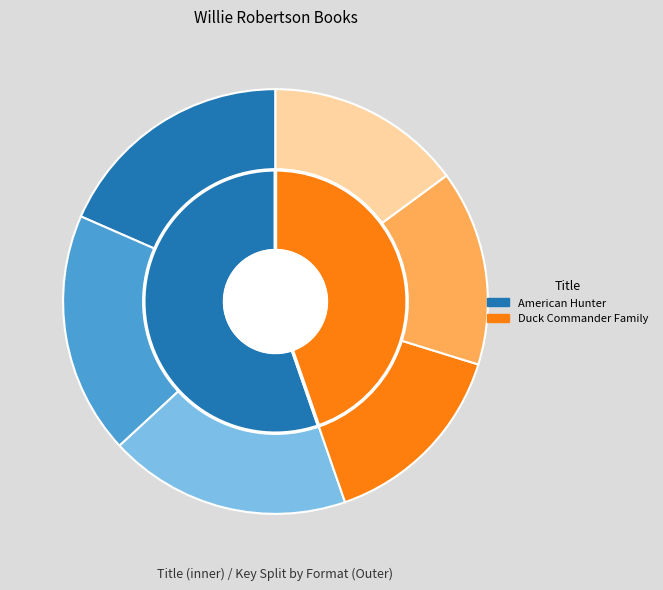

Count the number of slices in the pie.

2